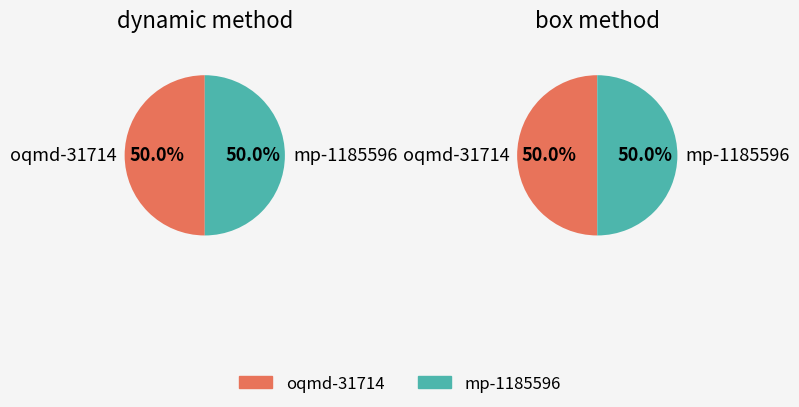

Does oqmd-31714 box account for over 50% of the chart?

No